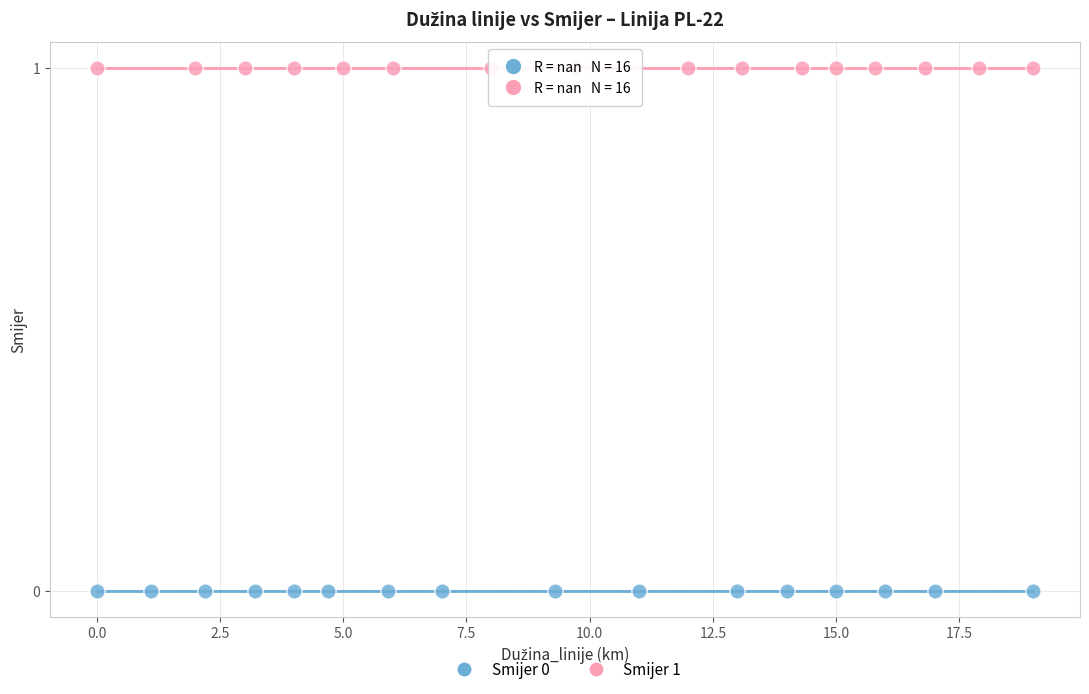

Which series contains the lowest Y value?

Smijer 0